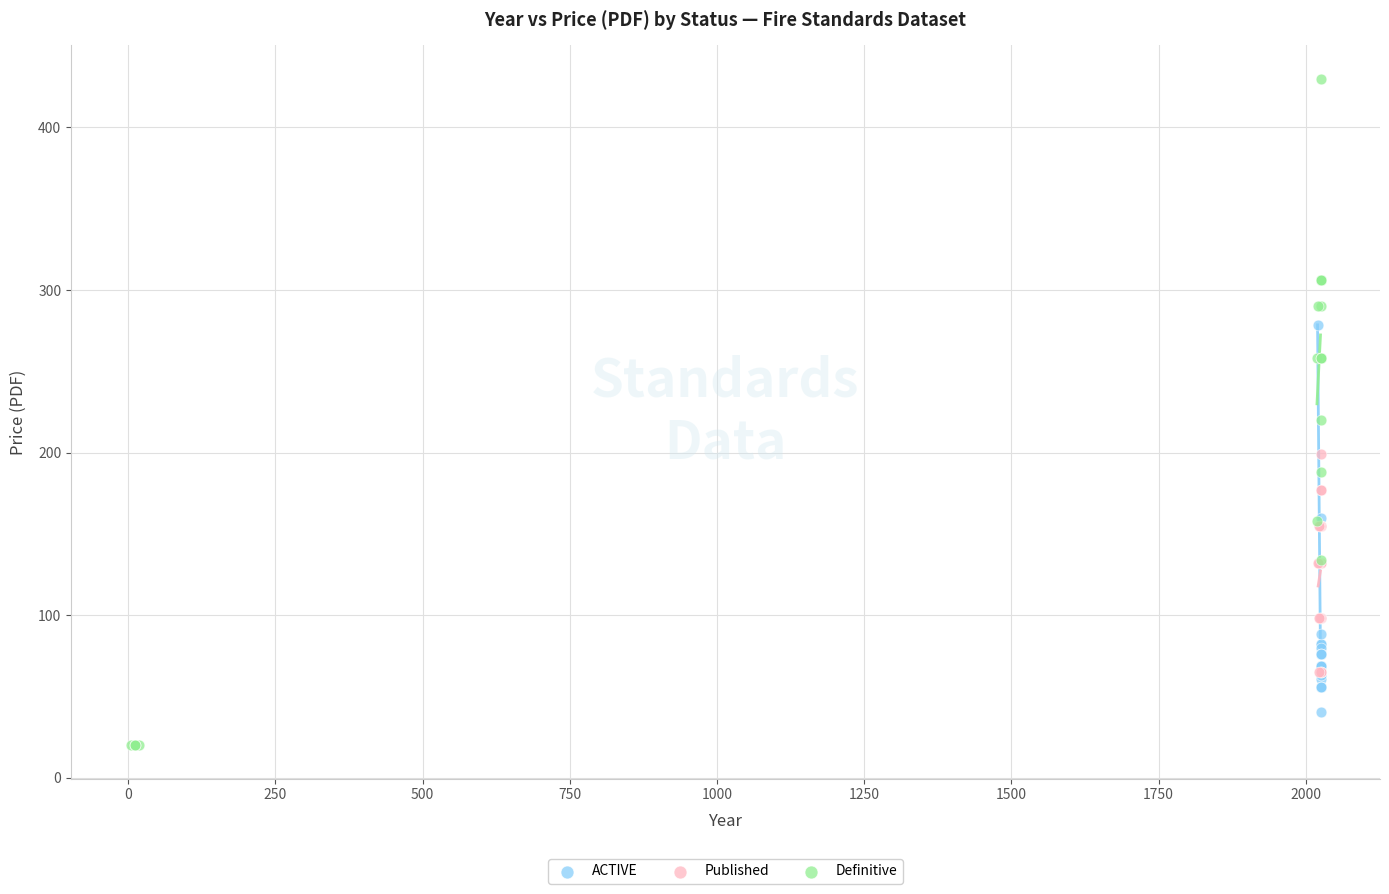

What are all the series names shown in the legend?

ACTIVE, Published, Definitive